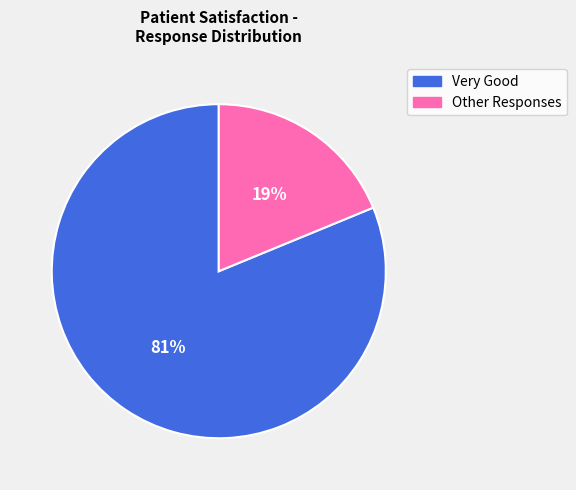

Count the number of slices in the pie.

2